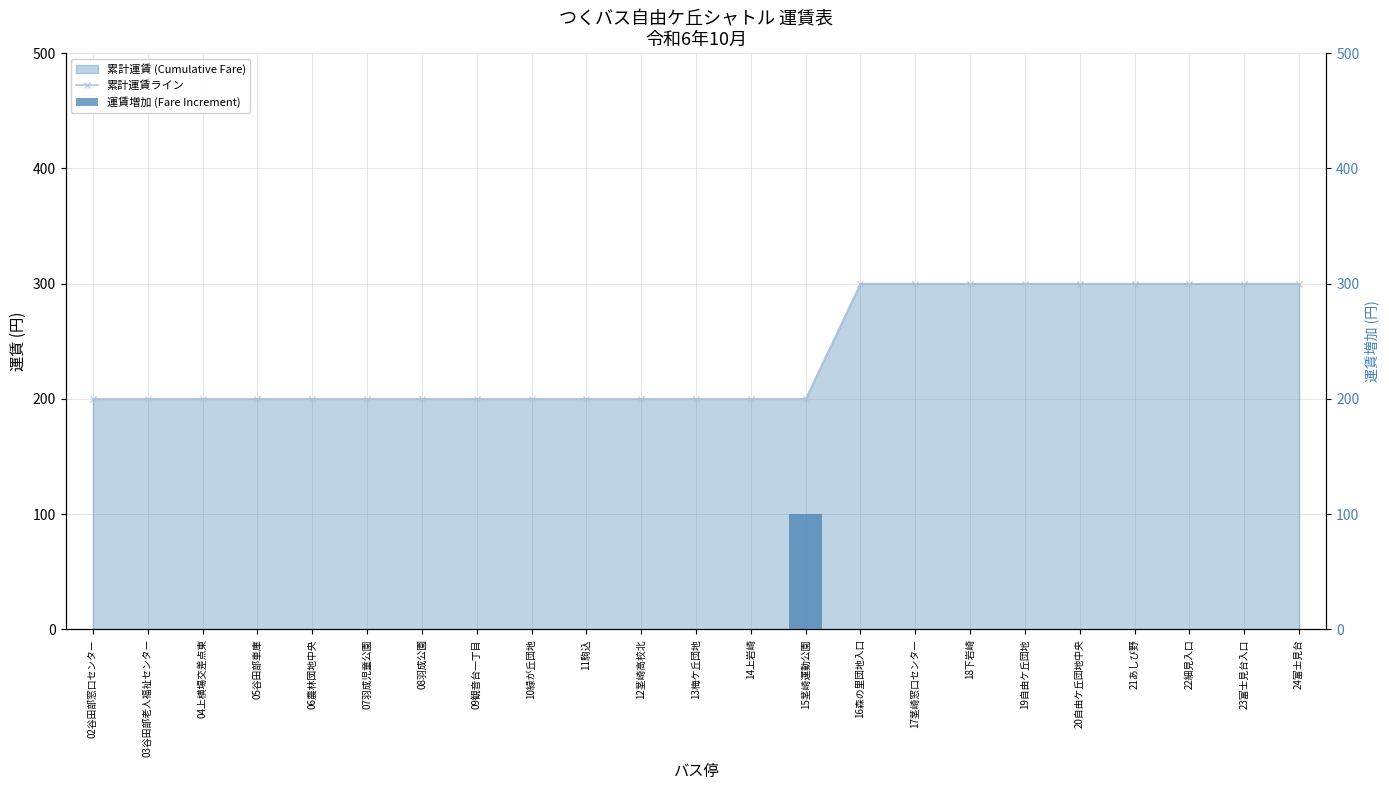

Which series has the widest spread of values?

累計運賃ライン